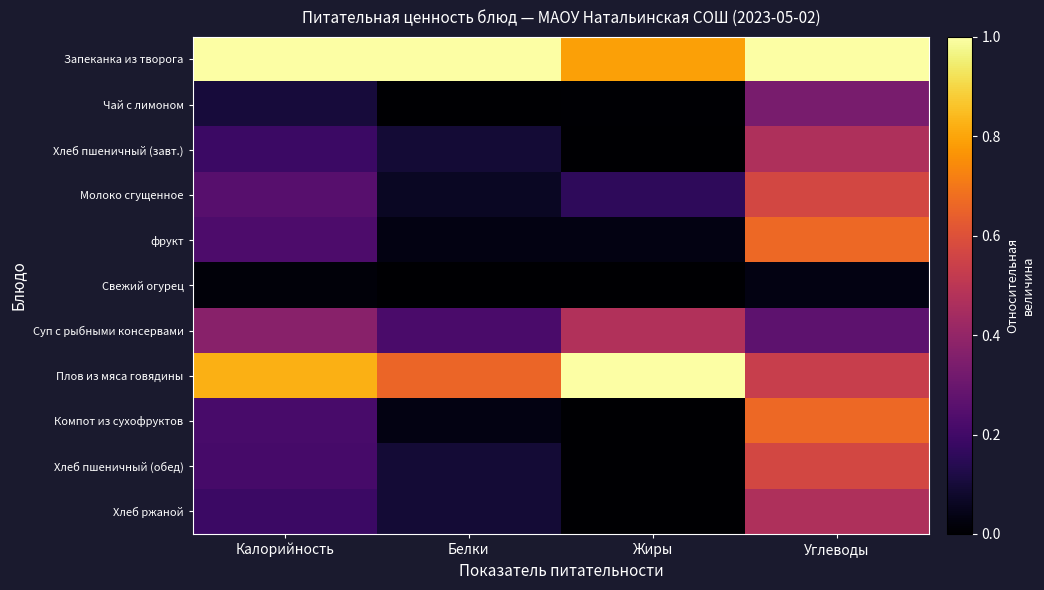

How many categories are shown in the chart?

4